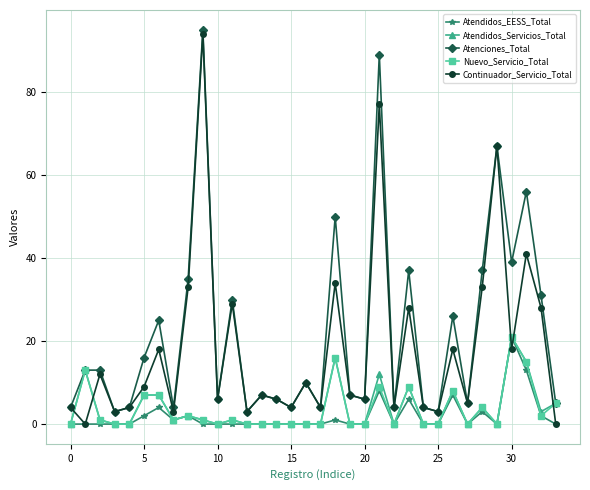

True or false: Nuevo_Servicio_Total has more than 0 points higher than both neighbors.

True